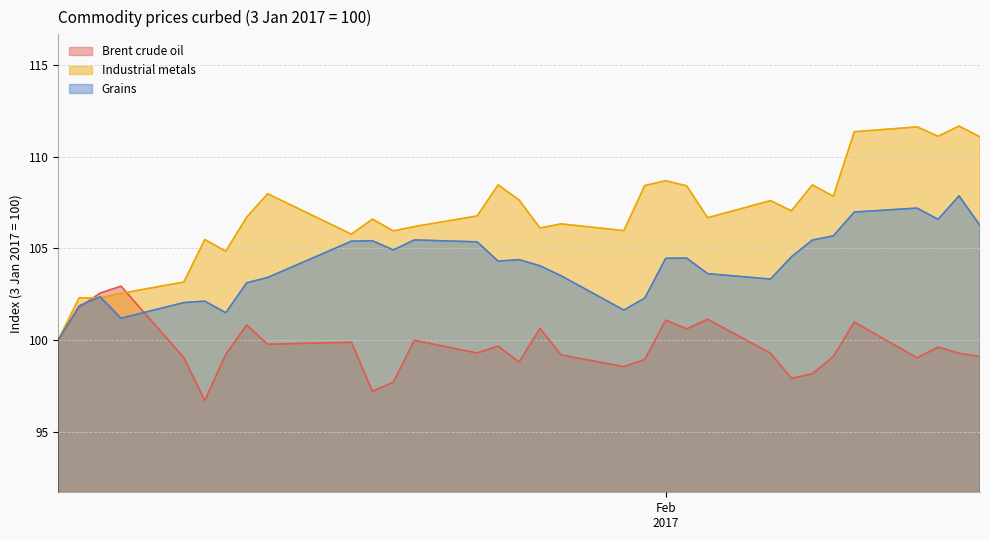

Which series has the largest range (max minus min)?

Industrial metals